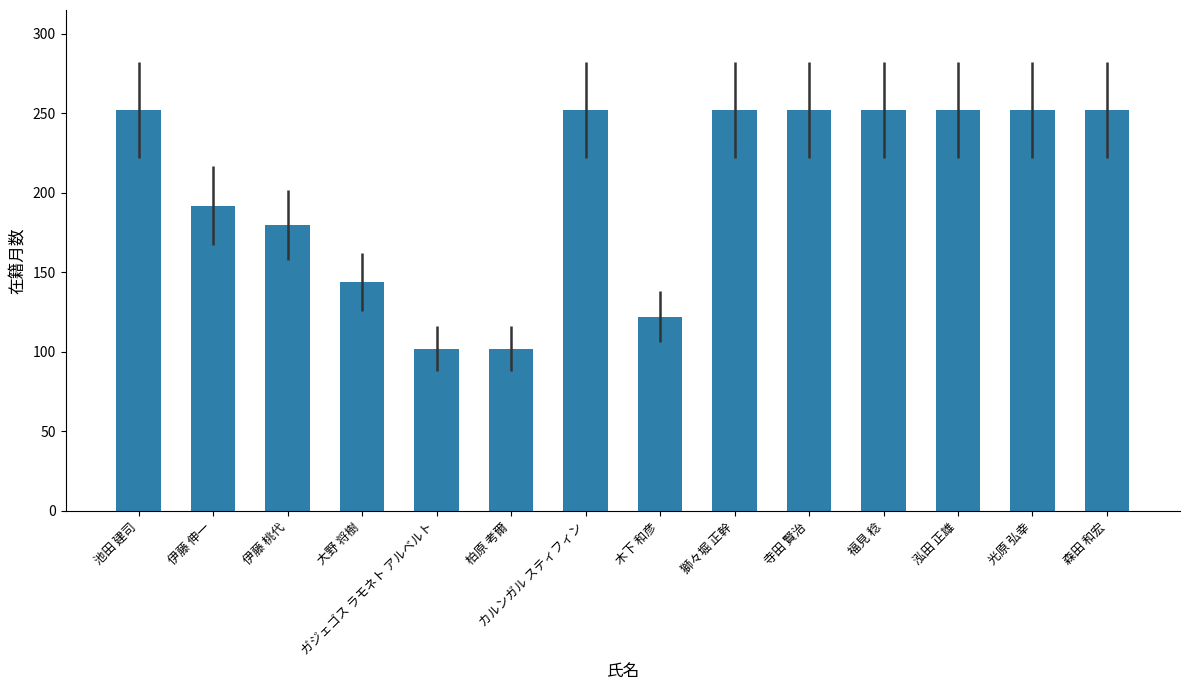

True or false: the data shows 102 at 柏原 考爾.

True